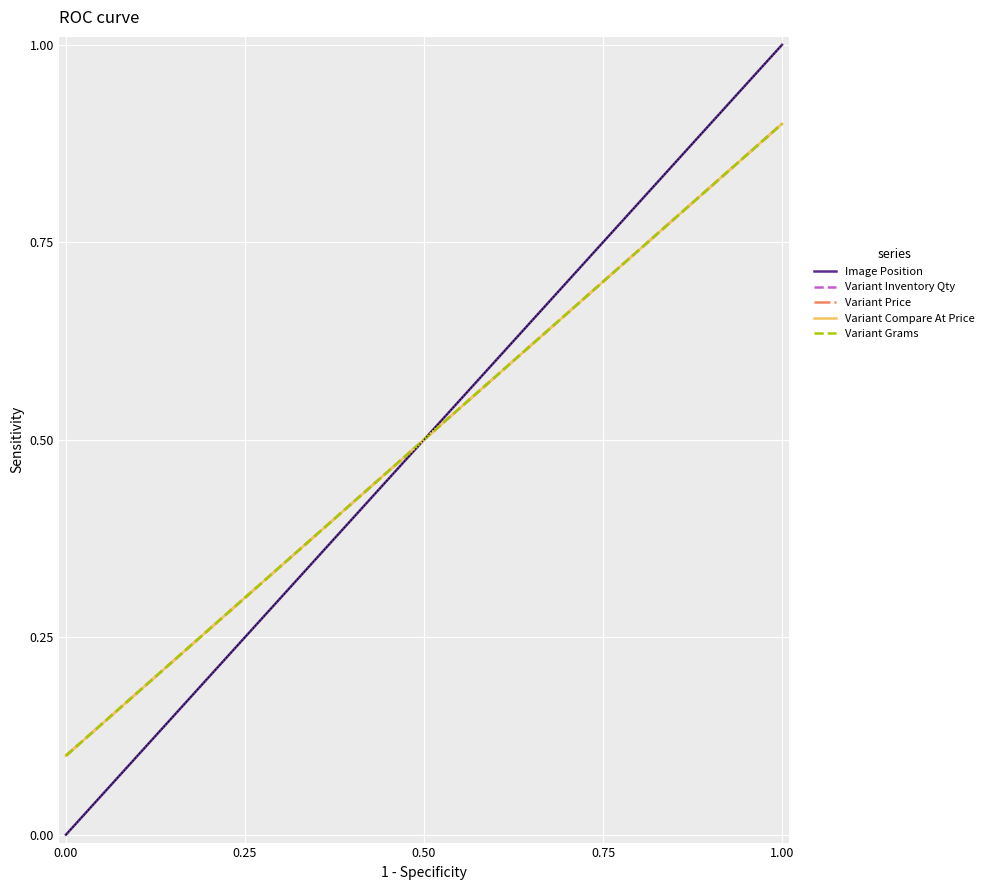

Which series has the largest total across all categories?

Image Position